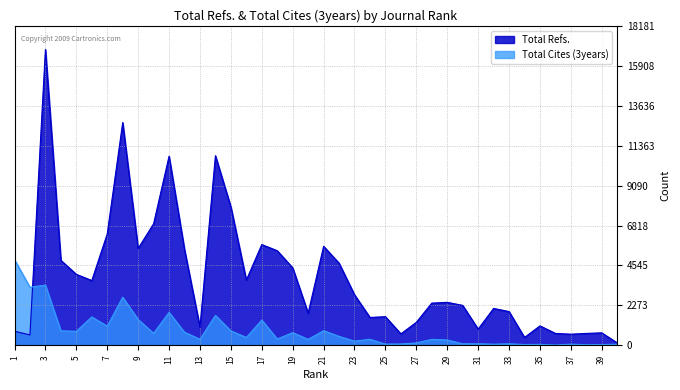

Reading right to left, what are all the values shown in this chart?

Total Refs.: 138	711	680	635	679	1108	450	1922	2101	923	2274	2448	2404	1311	653	1631	1587	2879	4677	5635	1832	4412	5386	5735	3712	7882	10789	1038	5452	10760	6919	5514	12679	6343	3688	4040	4837	16834	595	801
Total Cites (3years): 67	44	35	68	18	54	47	89	66	90	87	306	342	139	77	71	346	240	510	833	341	725	361	1439	449	824	1705	348	747	1876	687	1471	2741	1091	1618	801	825	3430	3308	4882